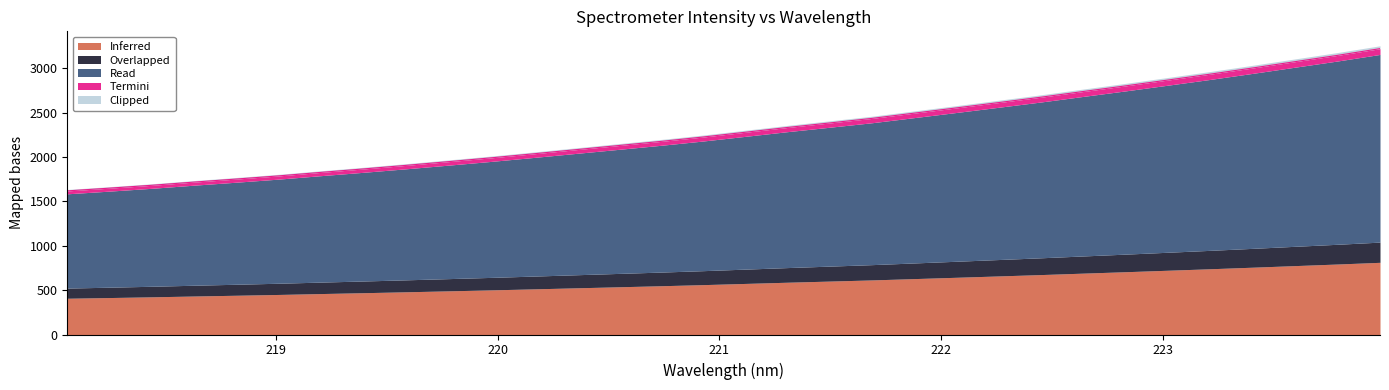

What value does the data have at 218.0596?

1617.3